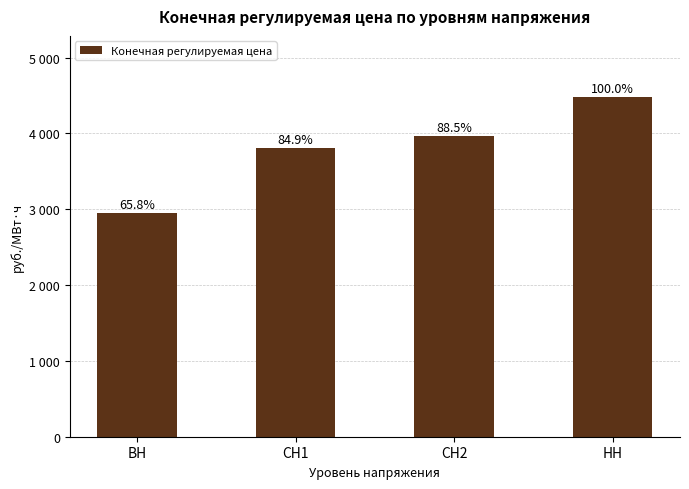

Rank the categories by value from lowest to highest.

ВН, СН1, СН2, НН